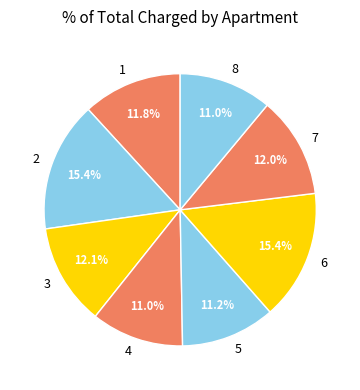

To the nearest percent, what is the difference between the 8 and 6 slice percentages?

4%